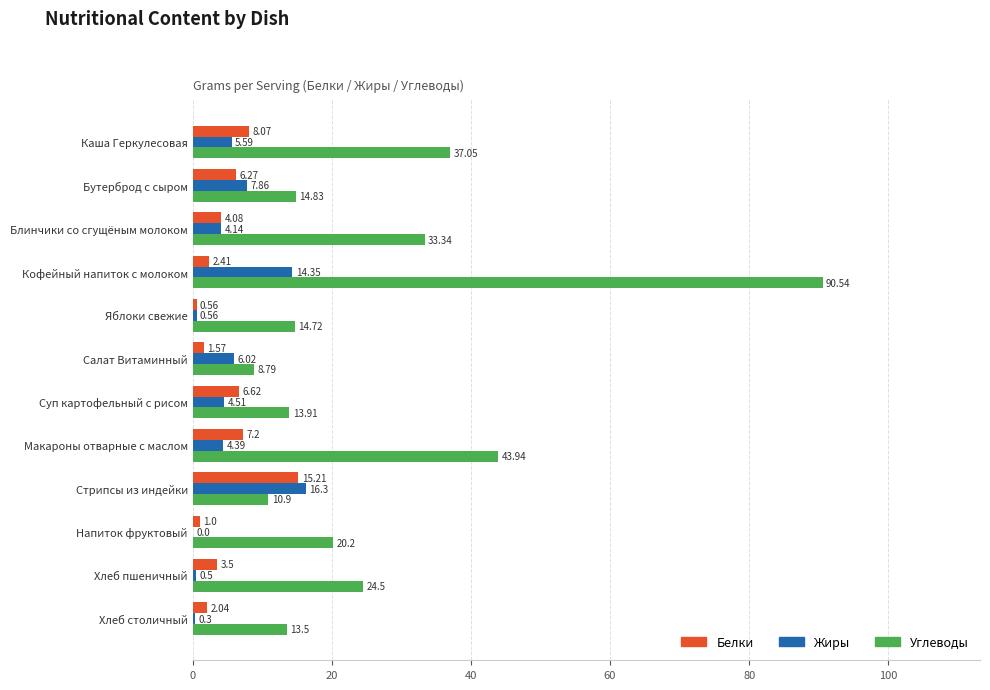

Which series changed the most between Стрипсы из индейки and Хлеб пшеничный?

Жиры